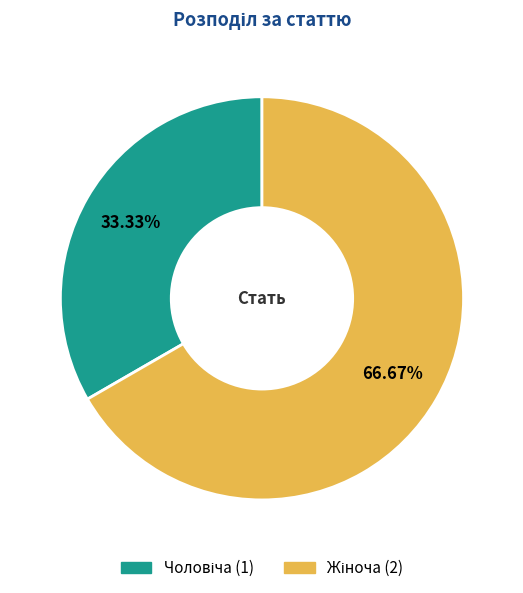

Is there a majority slice in this chart?

Yes